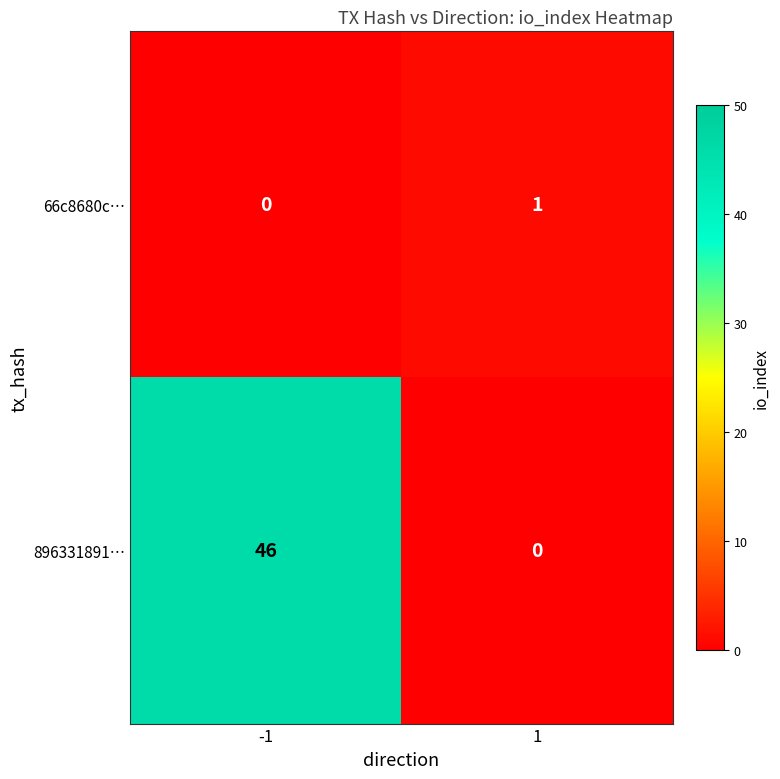

How many data points does each series have?

2